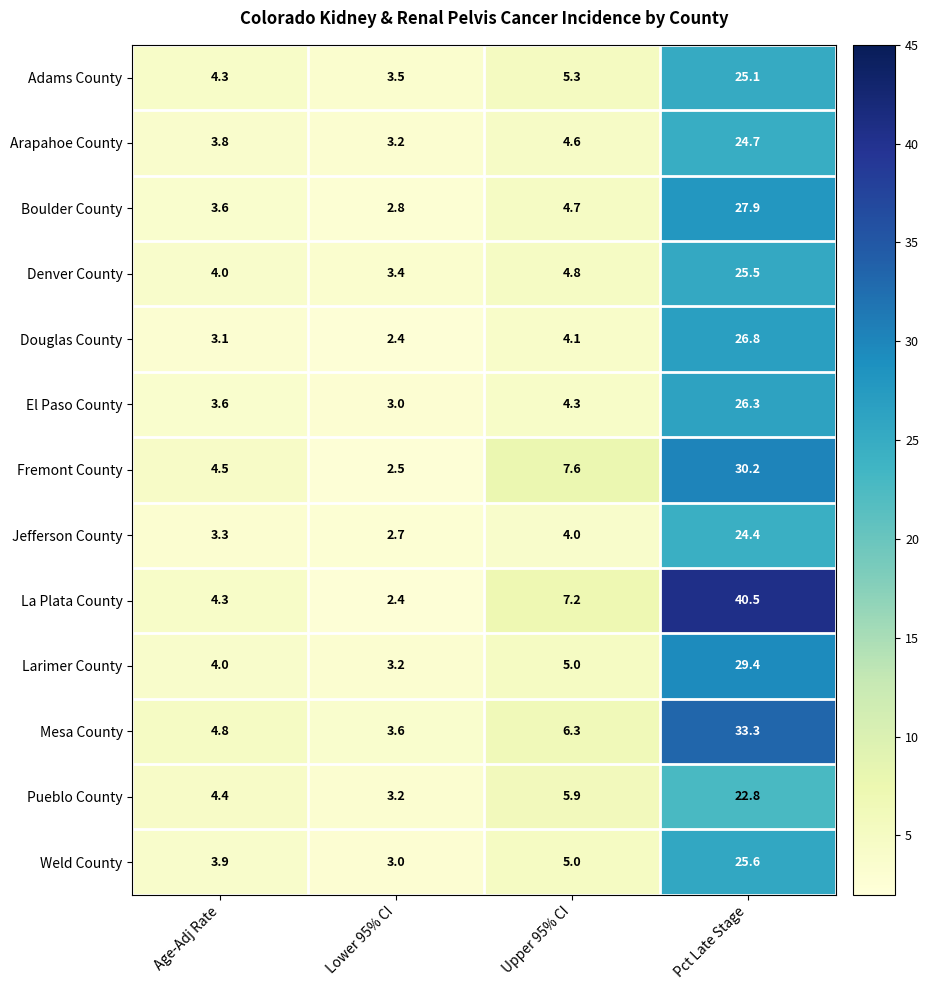

Which series has the largest total across all categories?

La Plata County